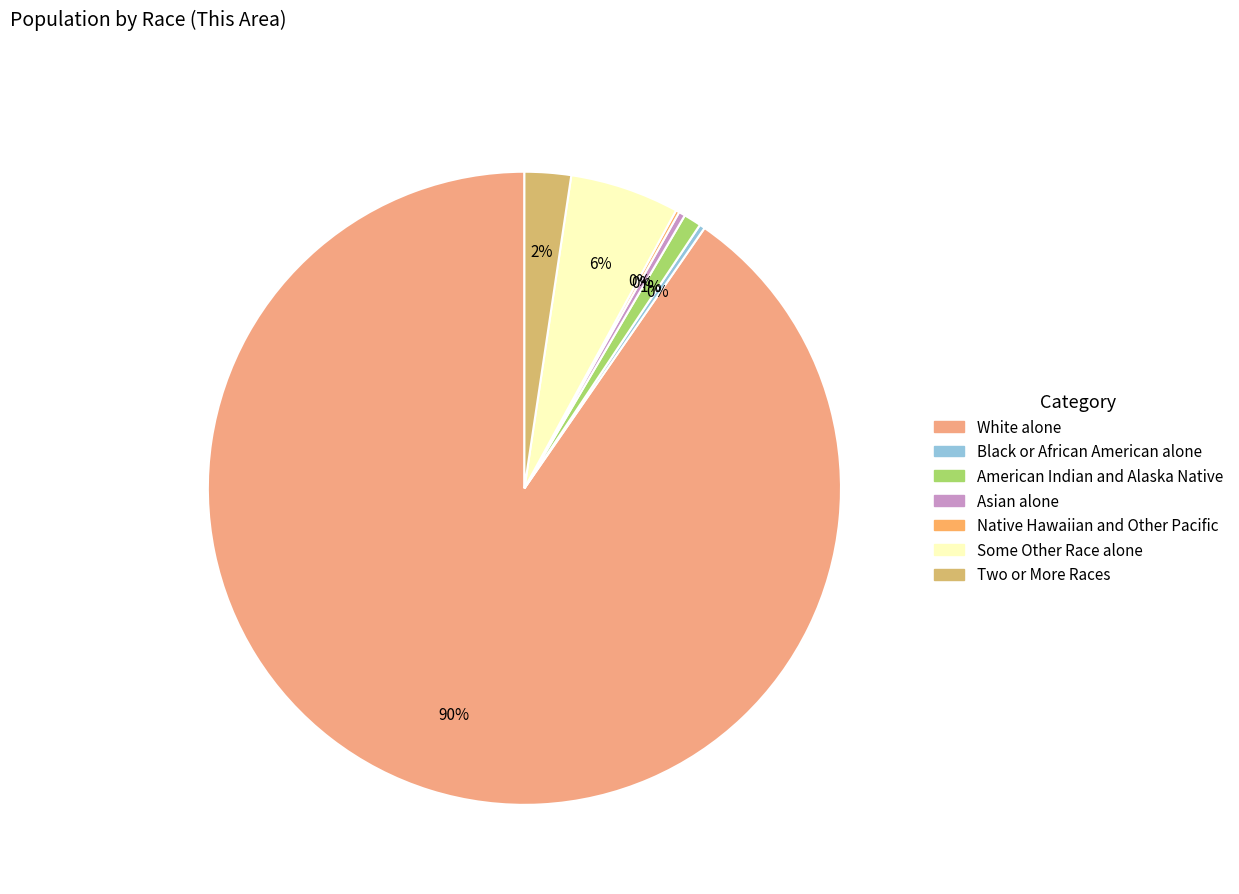

To the nearest percent, what is the difference between the largest and smallest slice percentages?

90%